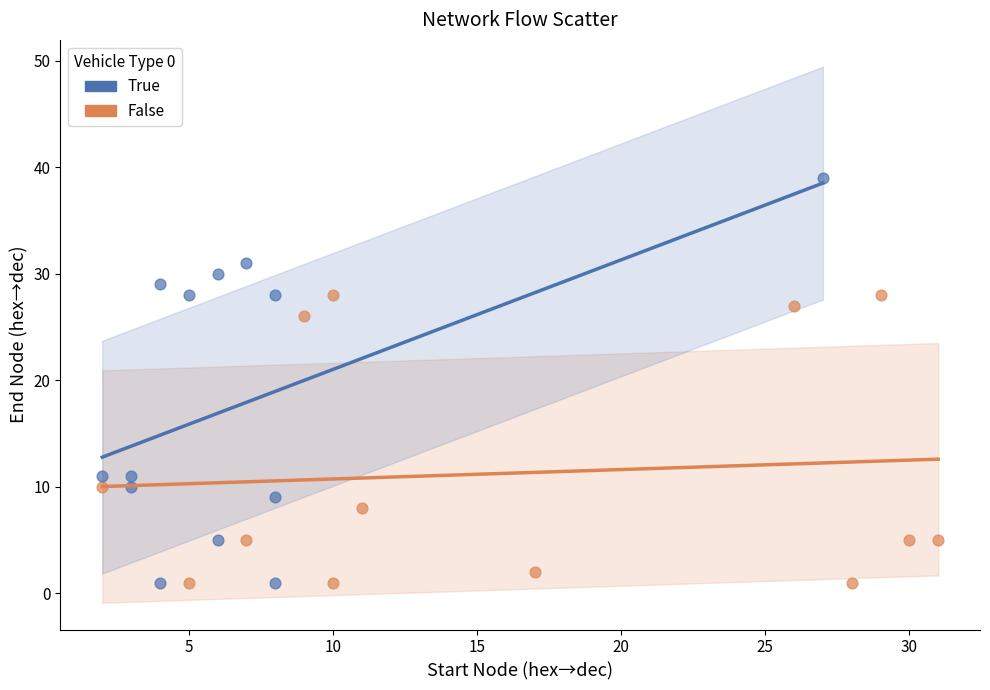

Which series has the widest spread of Y values?

True